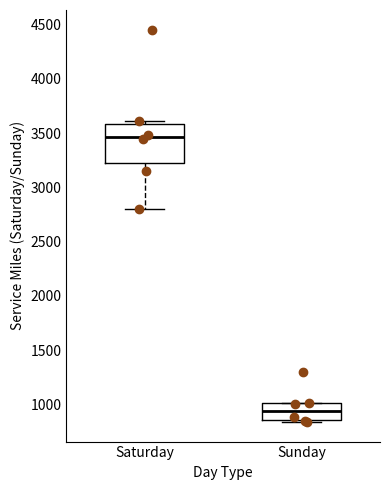

Reading left to right, read every box against the y-axis: the position of its median line, the range the box covers, and the ends of its whiskers. The values are not printed on the chart, so give them approximately, as read against the axis.

Saturday: median 3450, box 3250 to 3600, whiskers 2800 to 3600 (just above the box's upper edge)
Sunday: median 950, box 850 to 1000, whiskers 850 (just below the box's lower edge) to 1000